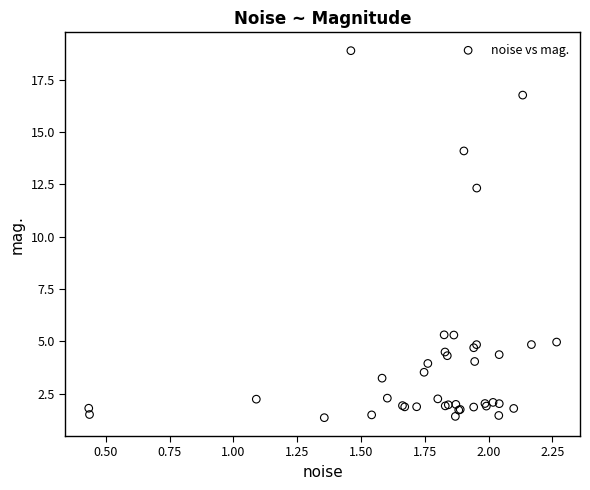

What Y value in the scatter plot is closest to 10?

12.3